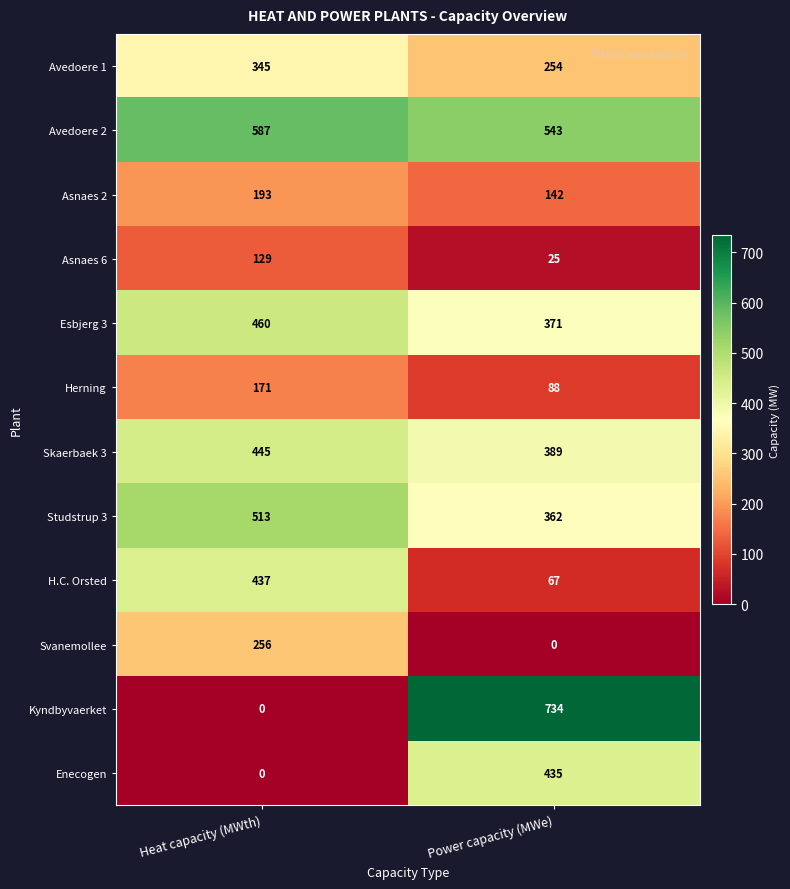

What is the greatest value displayed?

734